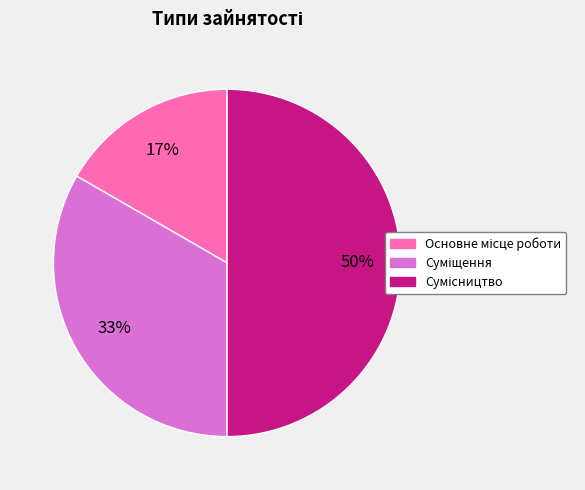

To the nearest percent, what is the difference between the largest and smallest slice percentages?

33%